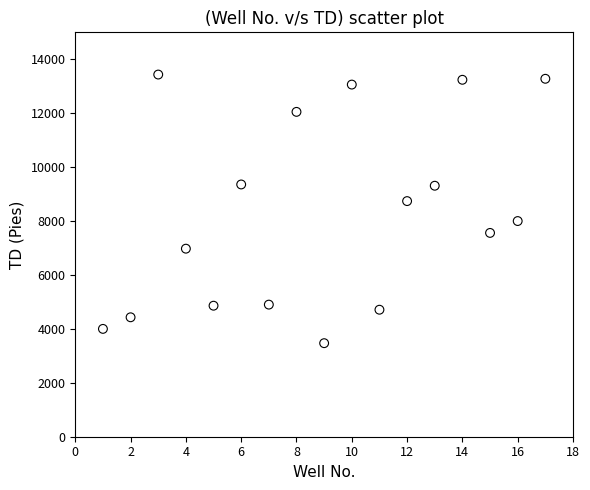

What Y value in the scatter plot is closest to 8452?

8740